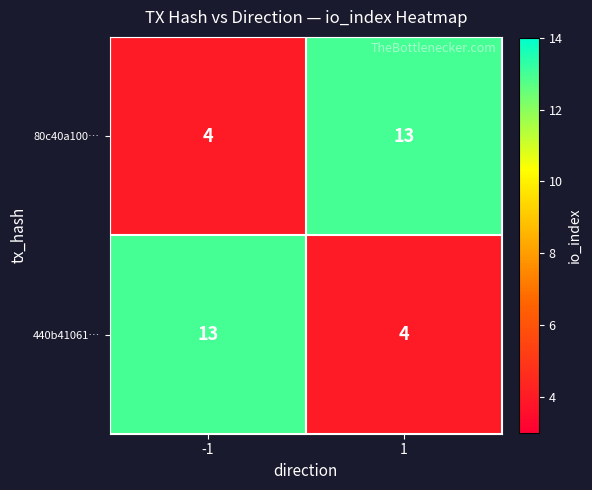

Reading right to left, what are all the values shown in this chart?

80c40a100…: 13	4
440b41061…: 4	13